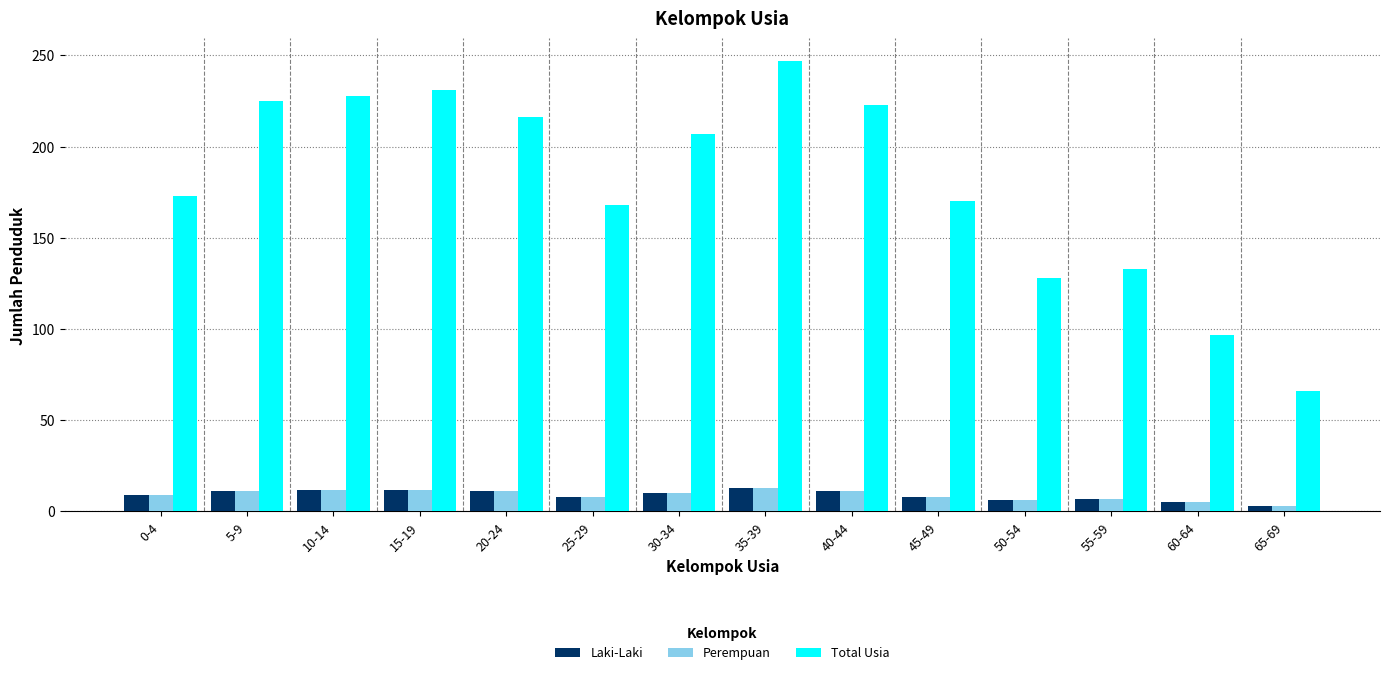

At which category is the sum across all series the highest?

35-39